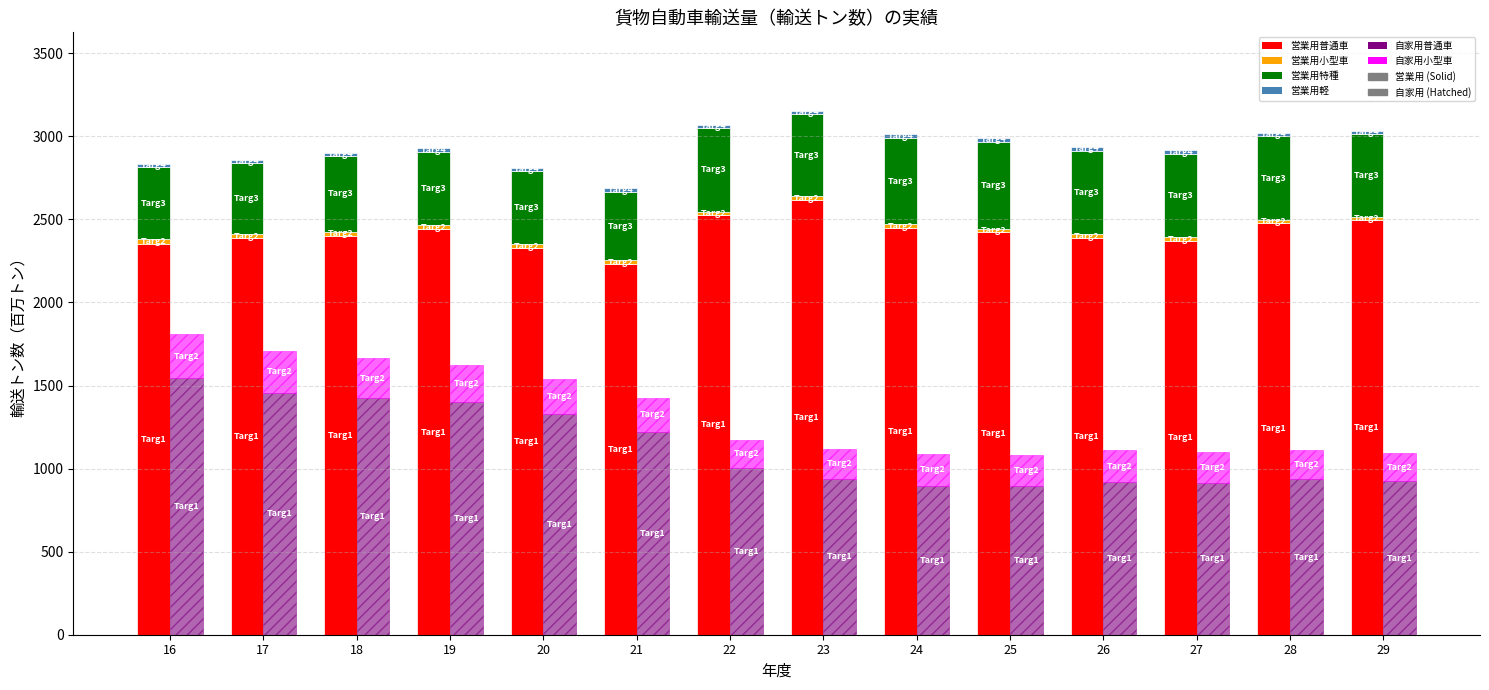

Reading left to right, extract all data points from this chart.

営業用普通車: 16=2353	17=2386	18=2400	19=2440	20=2326	21=2230	22=2525	23=2618	24=2448	25=2422	26=2388	27=2370	28=2478	29=2495
営業用小型車: 16=26	17=25	18=25	19=25	20=25	21=24	22=21	23=21	24=23	25=22	26=22	27=22	28=20	29=21
営業用特種: 16=437	17=429	18=457	19=443	20=438	21=412	22=504	23=495	24=518	25=524	26=503	27=503	28=501	29=496
営業用軽: 16=18	17=18	18=18	19=19	20=20	21=20	22=19	23=19	24=23	25=22	26=22	27=21	28=20	29=20
自家用普通車(自家用): 16=1543	17=1458	18=1425	19=1399	20=1327	21=1223	22=1005	23=937	24=897	25=898	26=919	27=914	28=935	29=923
自家用小型車(自家用): 16=268	17=250	18=239	19=226	20=213	21=201	22=168	23=182	24=190	25=184	26=191	27=188	28=174	29=168